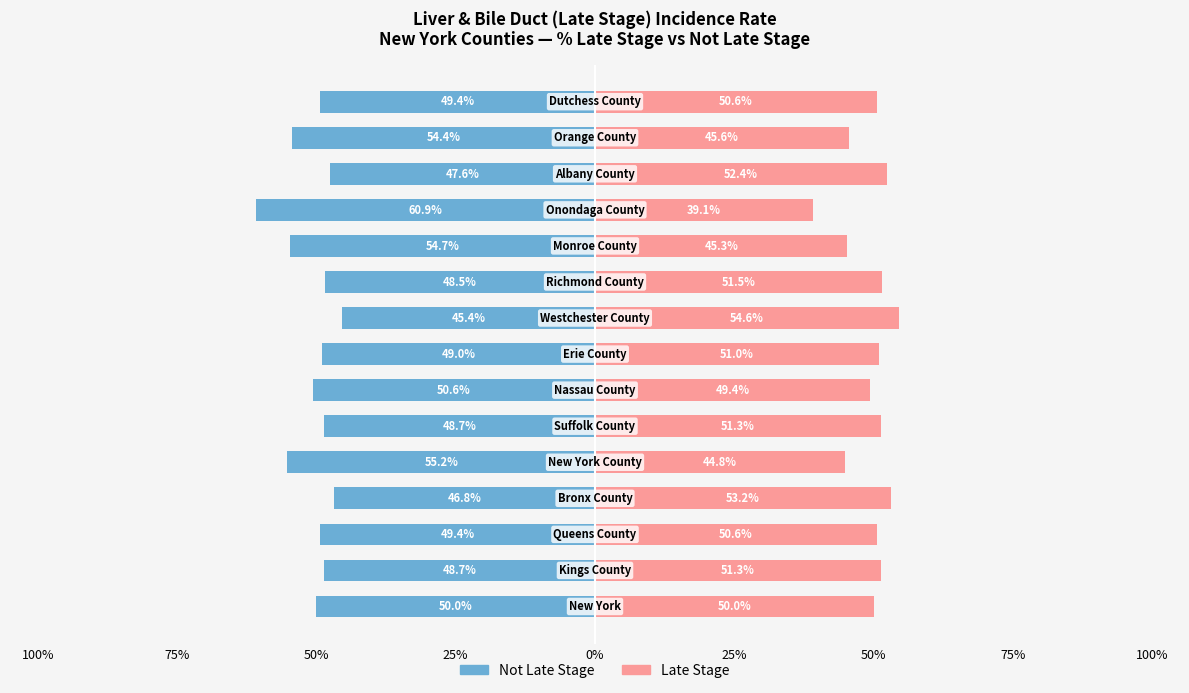

What is the sum of all Not Late Stage values?

-759.3